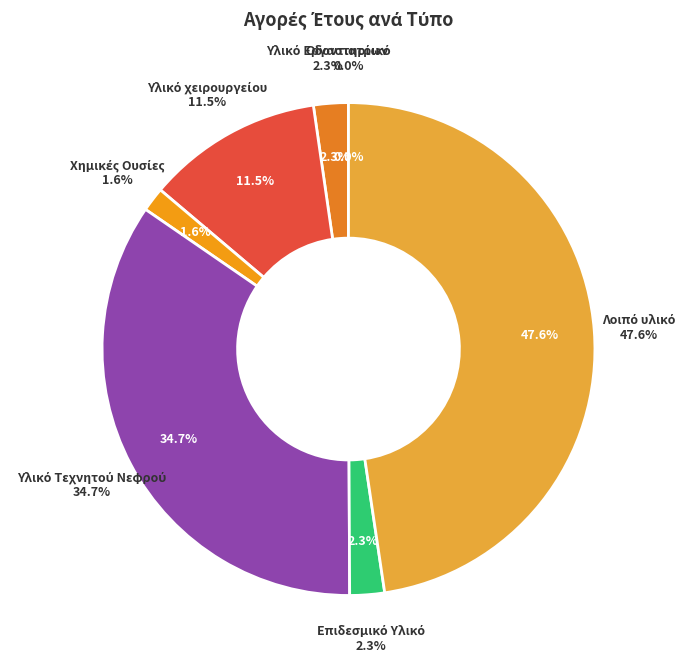

To the nearest percent, what portion does Λοιπό υλικό represent?

48%